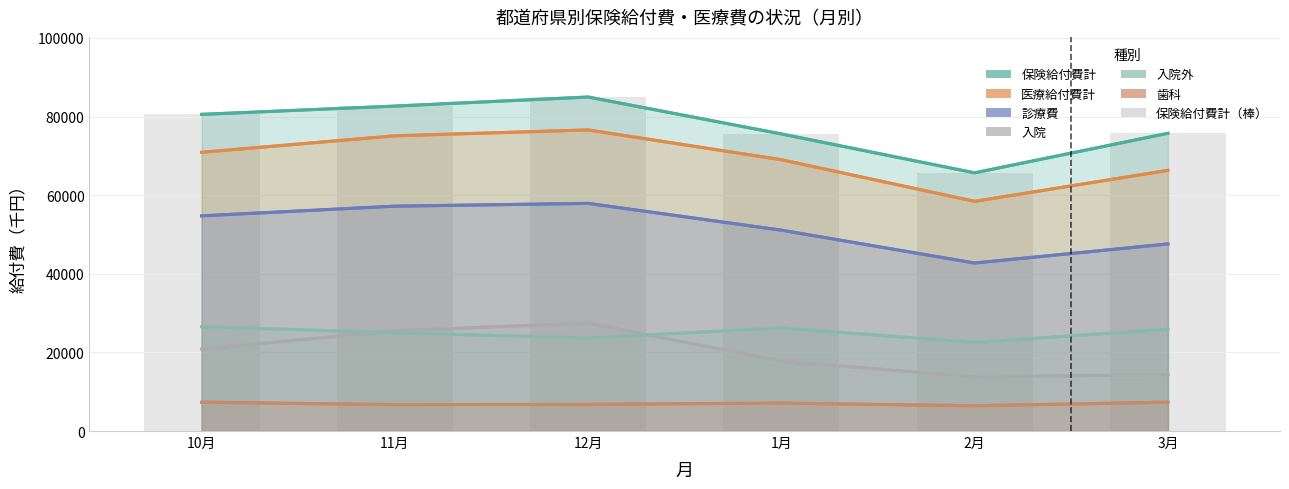

The chart shows a value of 103330.1 at 2月. True or false?

False